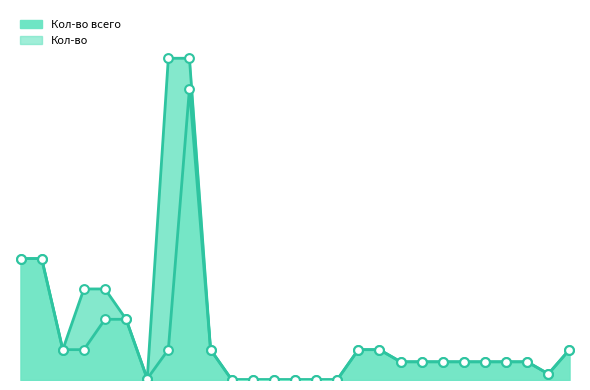

Is the value of Кол-во at 121 greater than the value of Кол-во всего at 121?

No